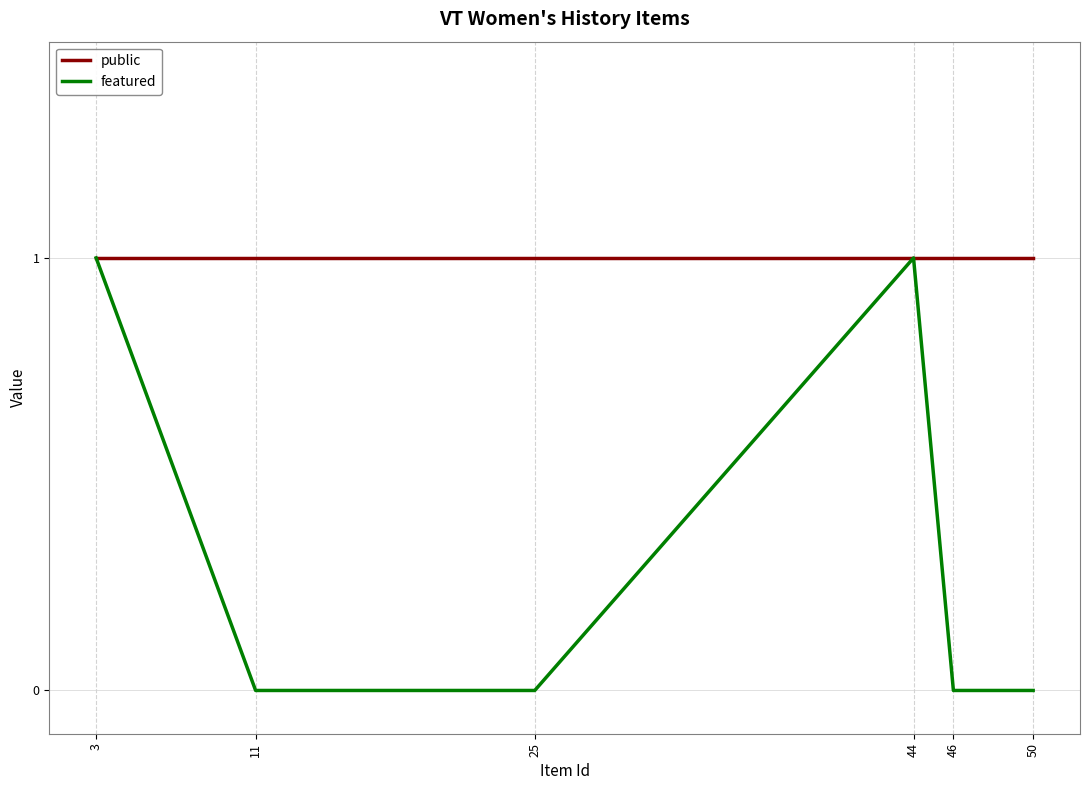

The value of public at 46 is 1. True or false?

False